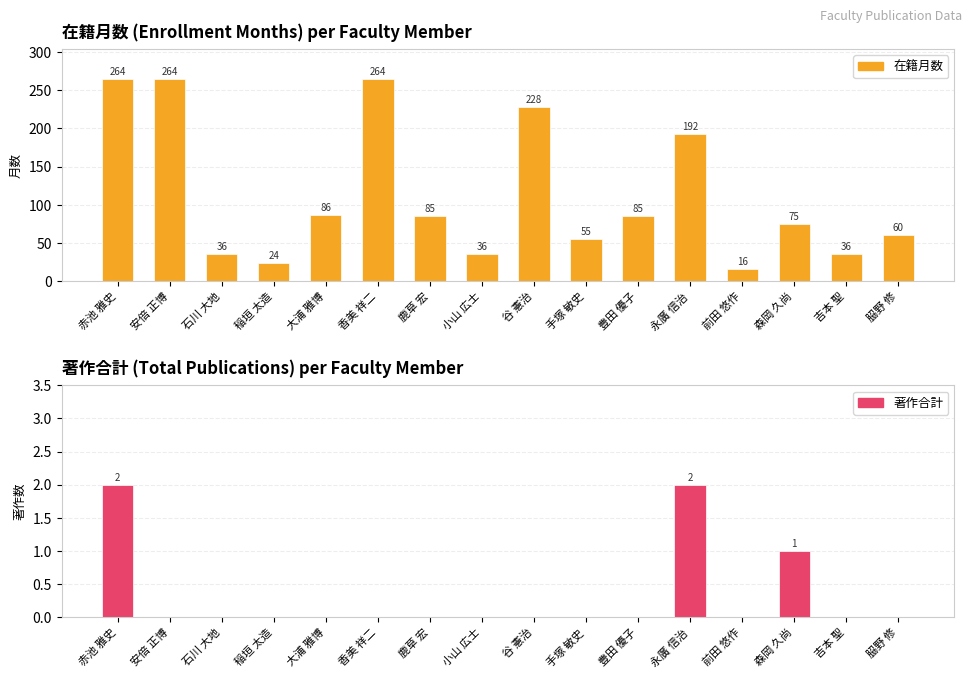

What is the value of the 在籍月数 bar at the 6th from the left?

264